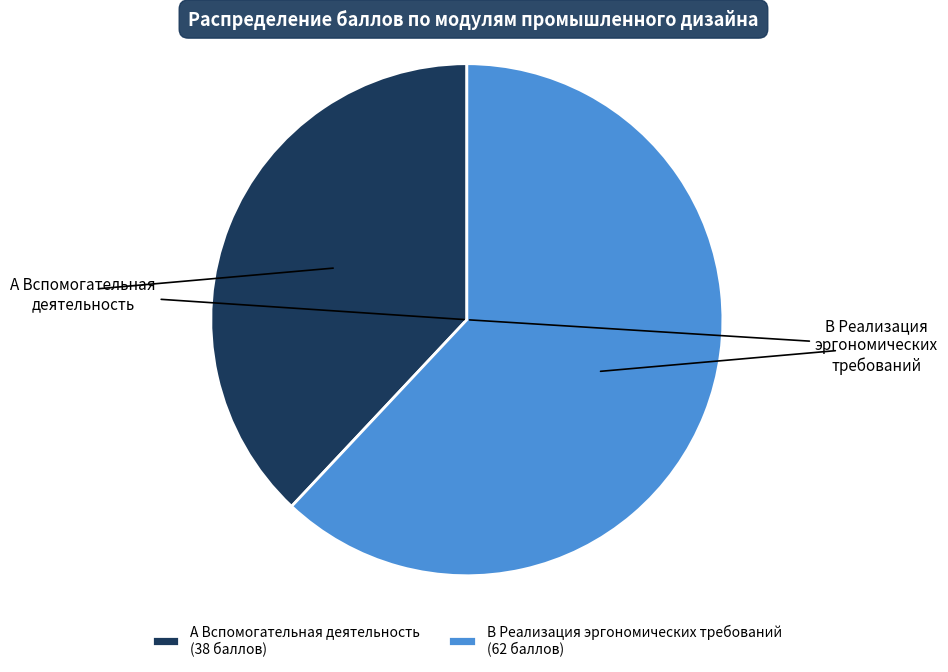

Does any single category account for the majority?

Yes